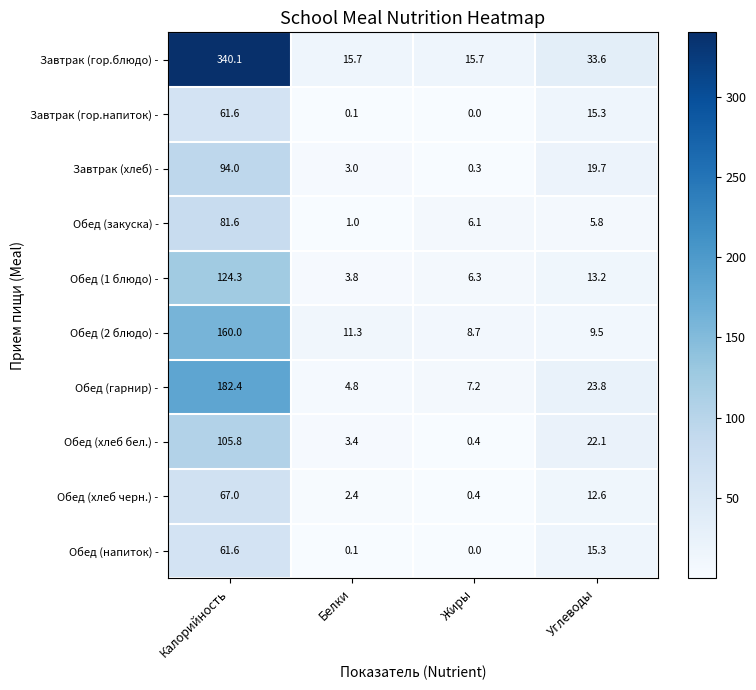

What is the total value across all series at Углеводы?

170.9